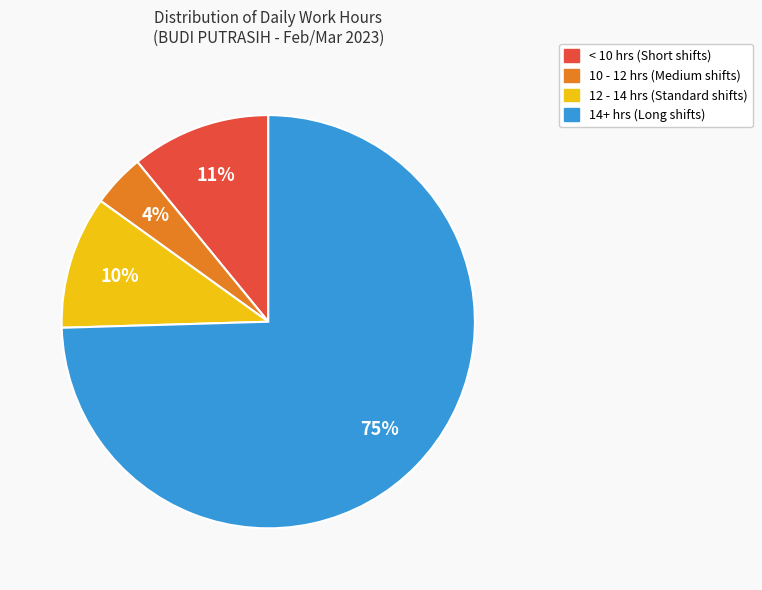

To the nearest percent, what is the average slice percentage?

25%